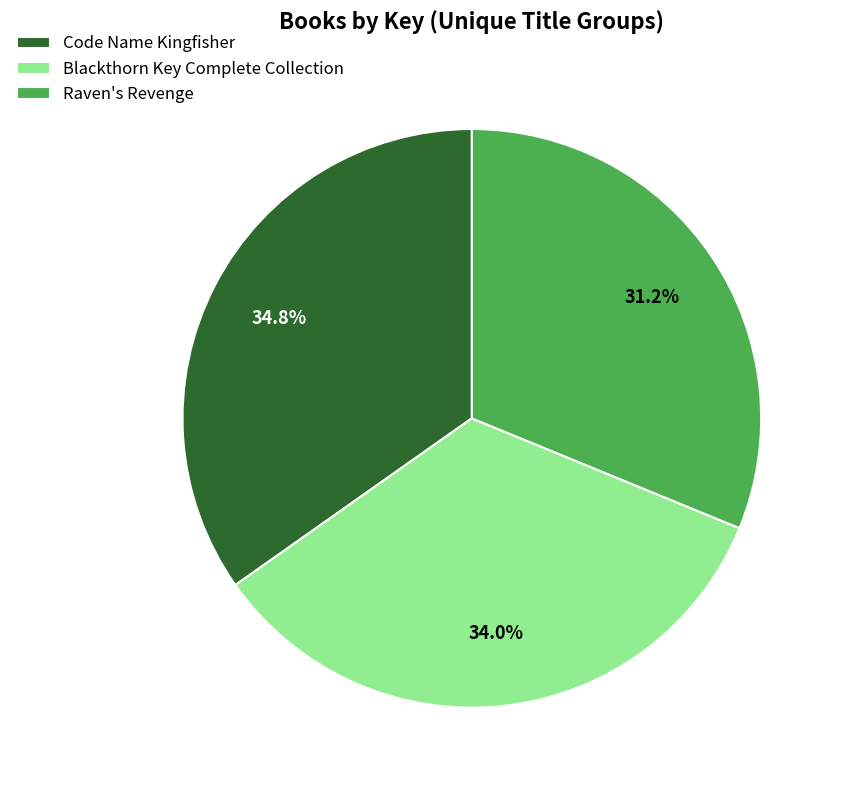

Which category has the smallest portion of the pie?

Raven's Revenge